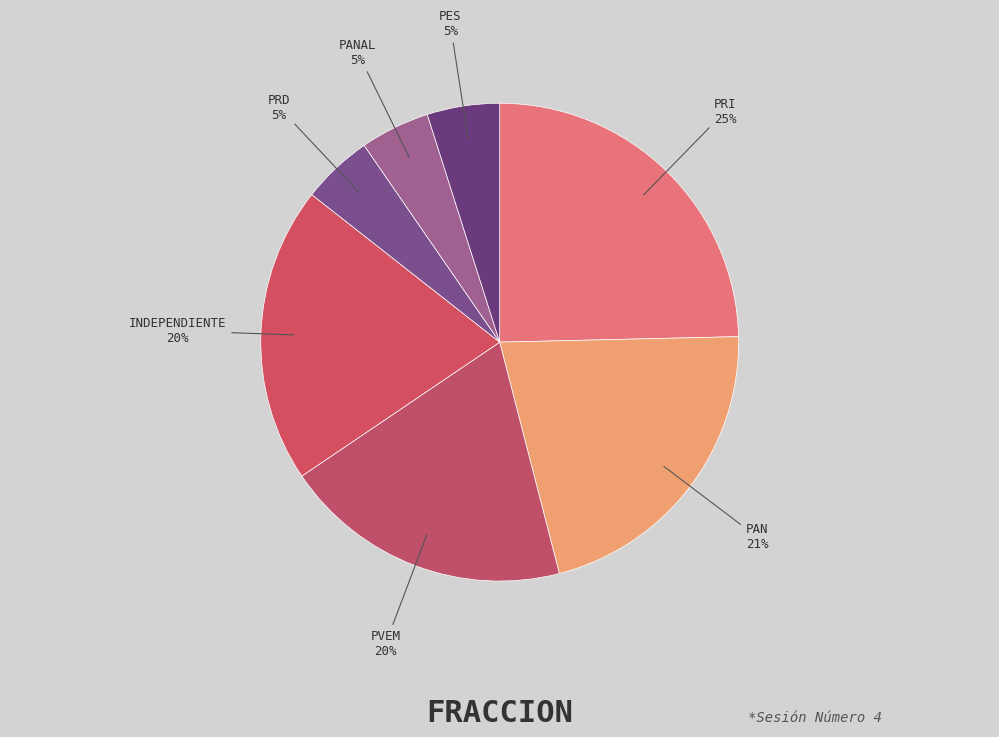

To the nearest percent, what portion does PAN represent?

21%